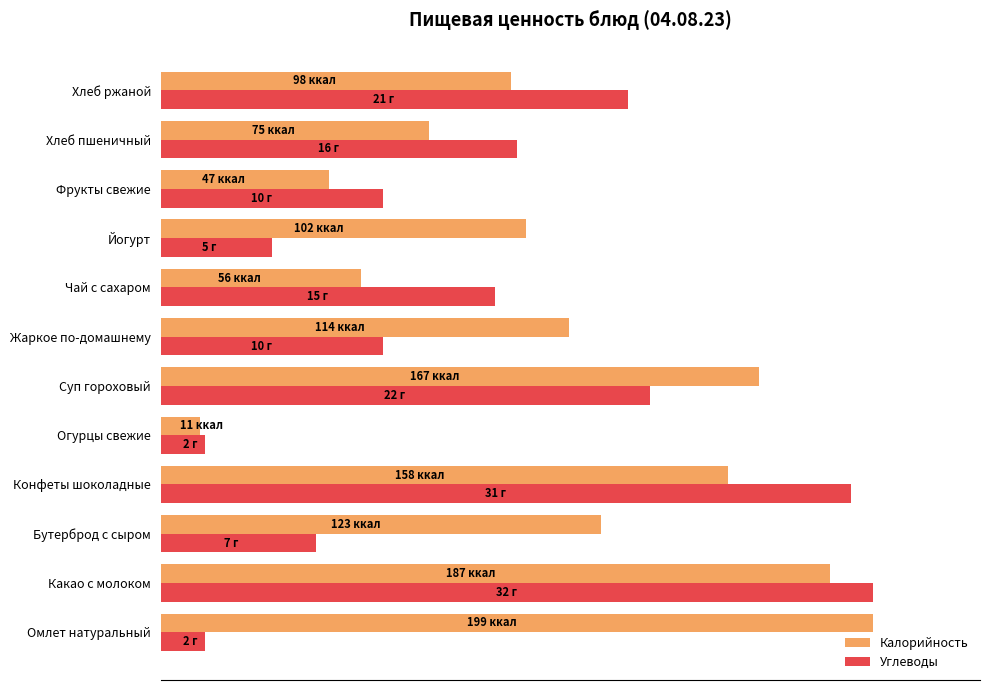

What position from the right is Огурцы свежие?

8